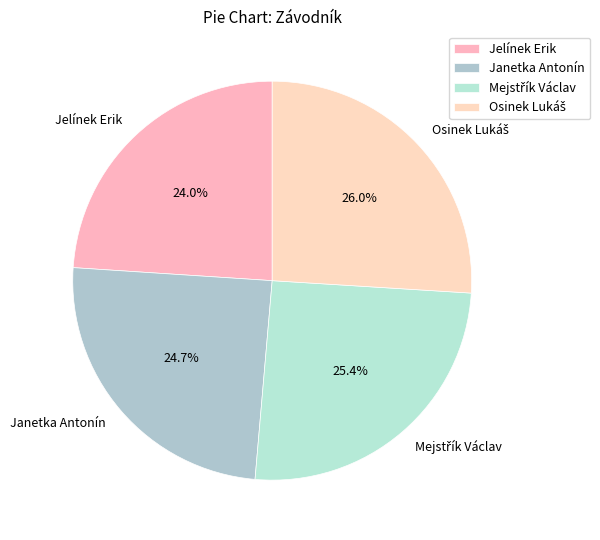

To the nearest percent, what is the average slice percentage?

25%